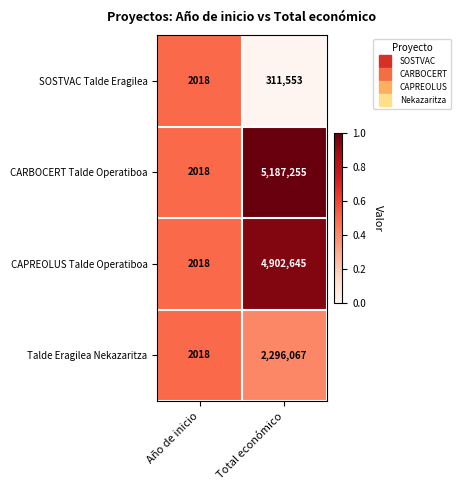

How many data points does each series have?

2